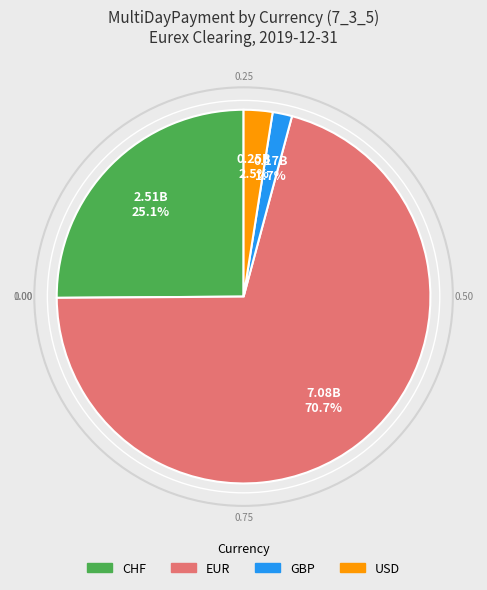

Which slice represents more than half of the pie?

EUR